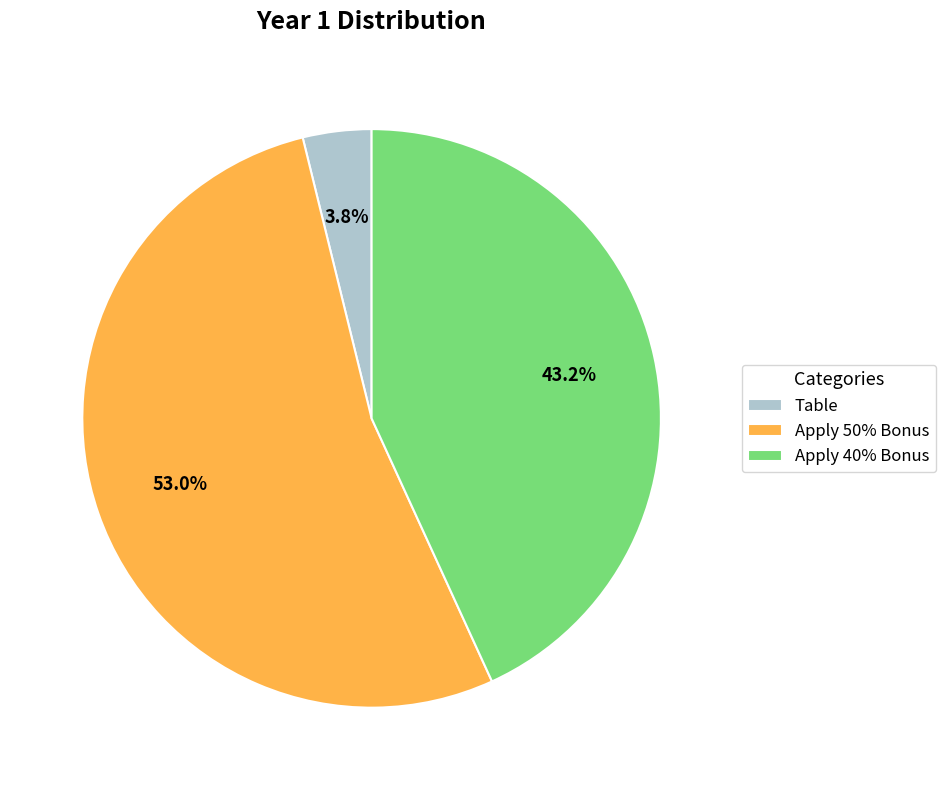

Combined, do Apply 50% Bonus and Apply 40% Bonus account for over 50%?

Yes